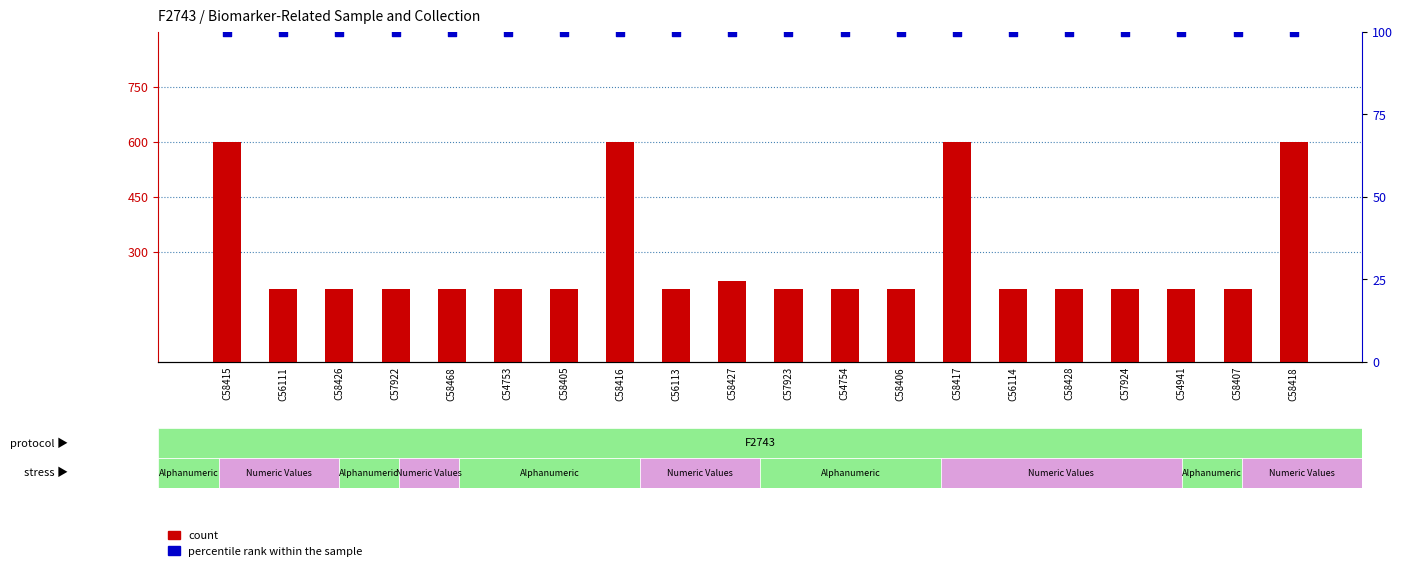

Which series has the widest spread of Y values?

count